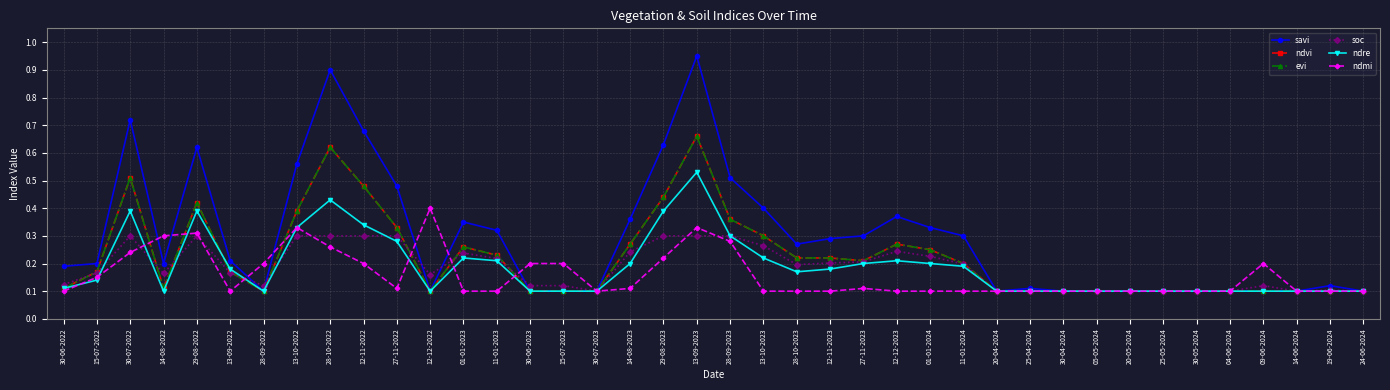

Does the chart have visible grid lines?

Yes